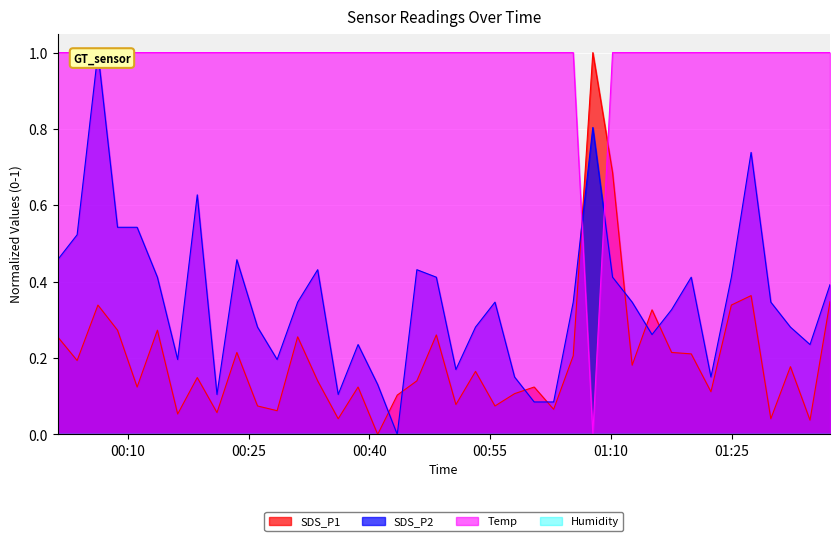

What is the maximum value for SDS_P1?

1.0